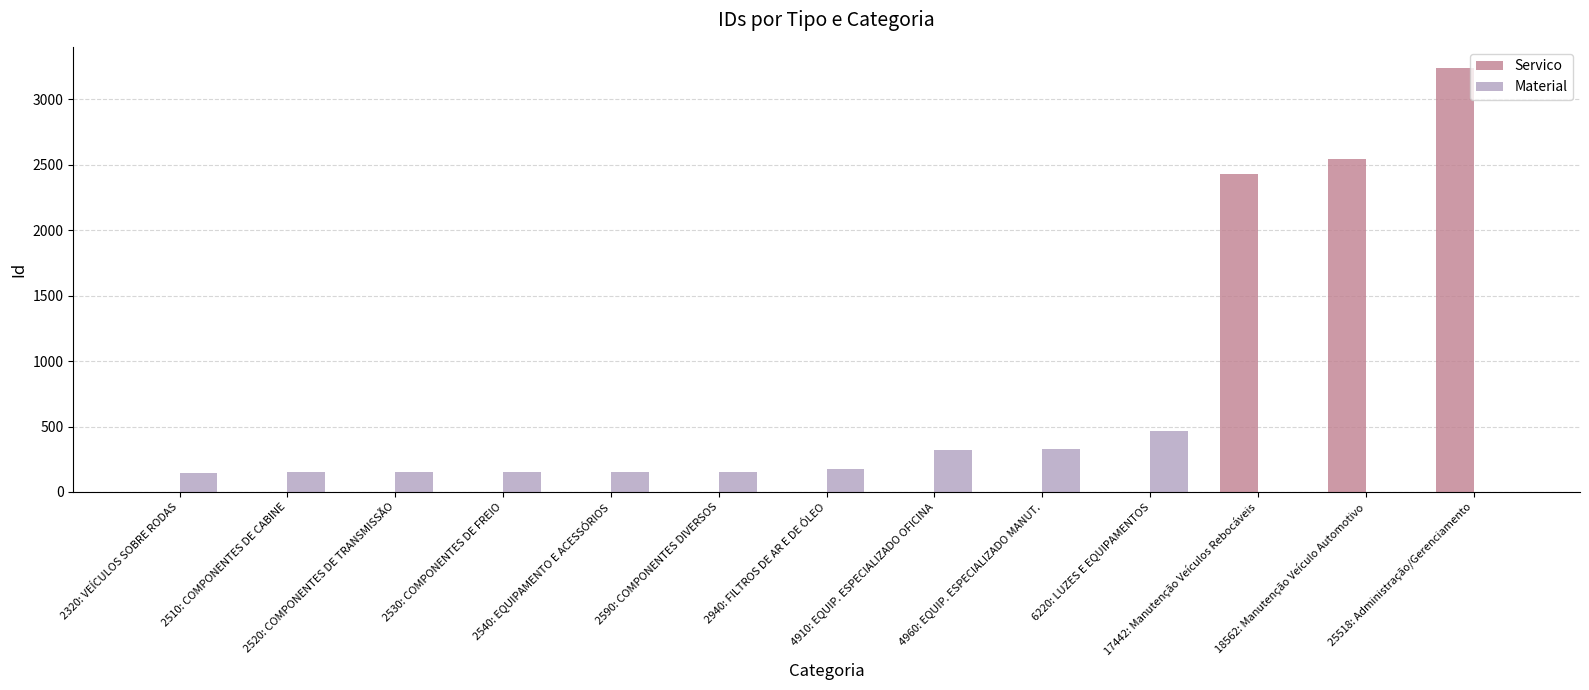

What are all the series names shown in the legend?

Servico, Material